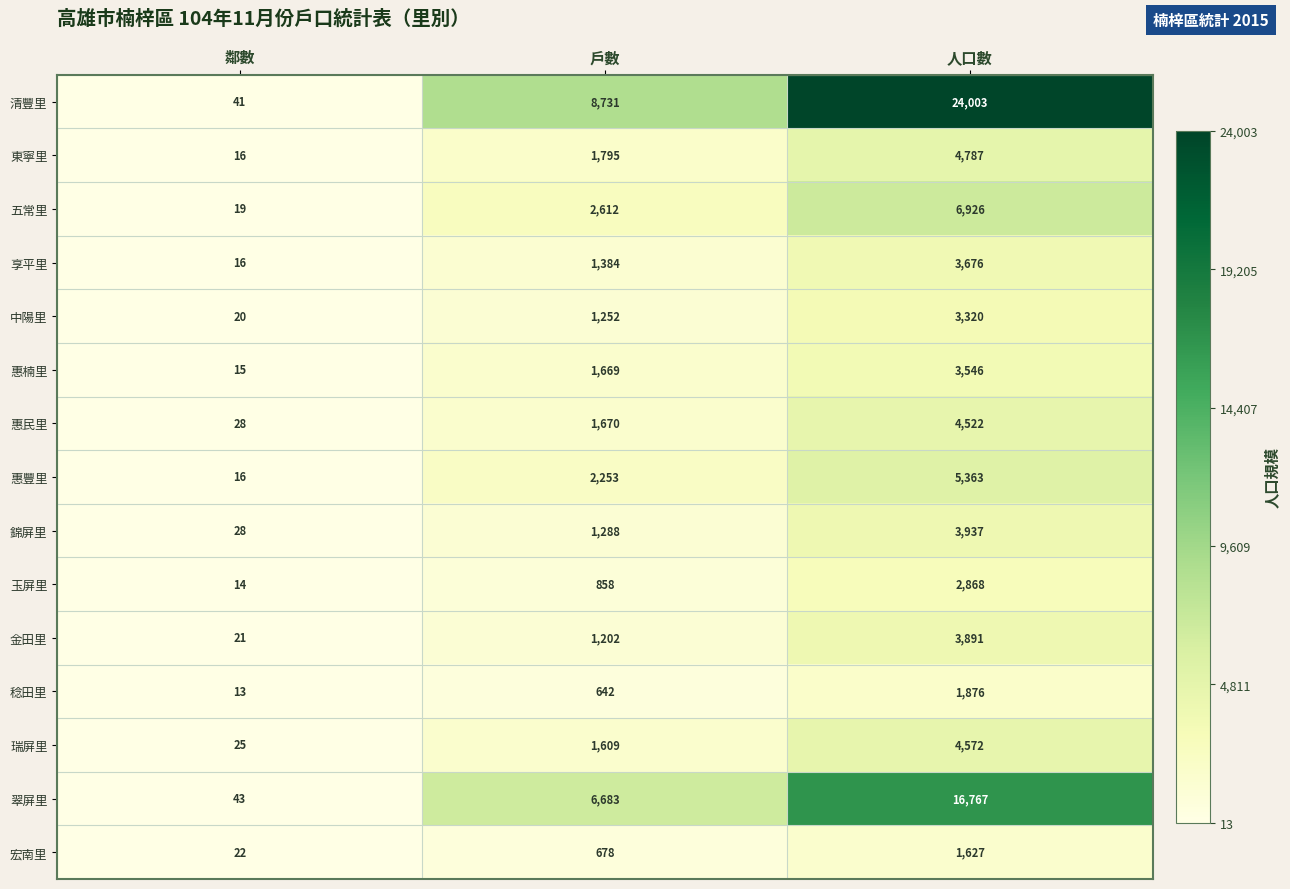

How many series are shown in this chart?

15